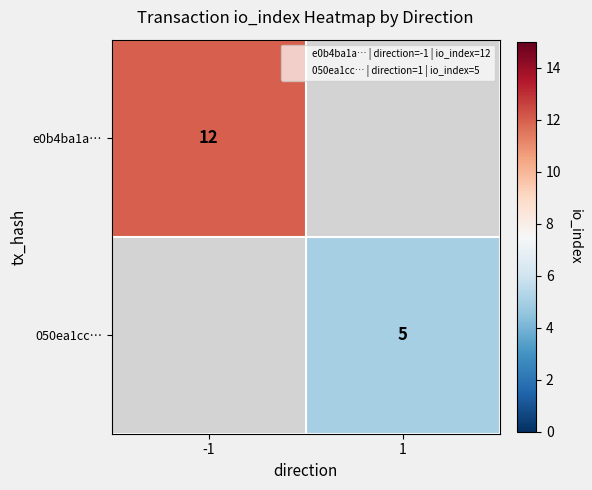

True or false: e0b4ba1a… has a value of 12.0 at -1.

True